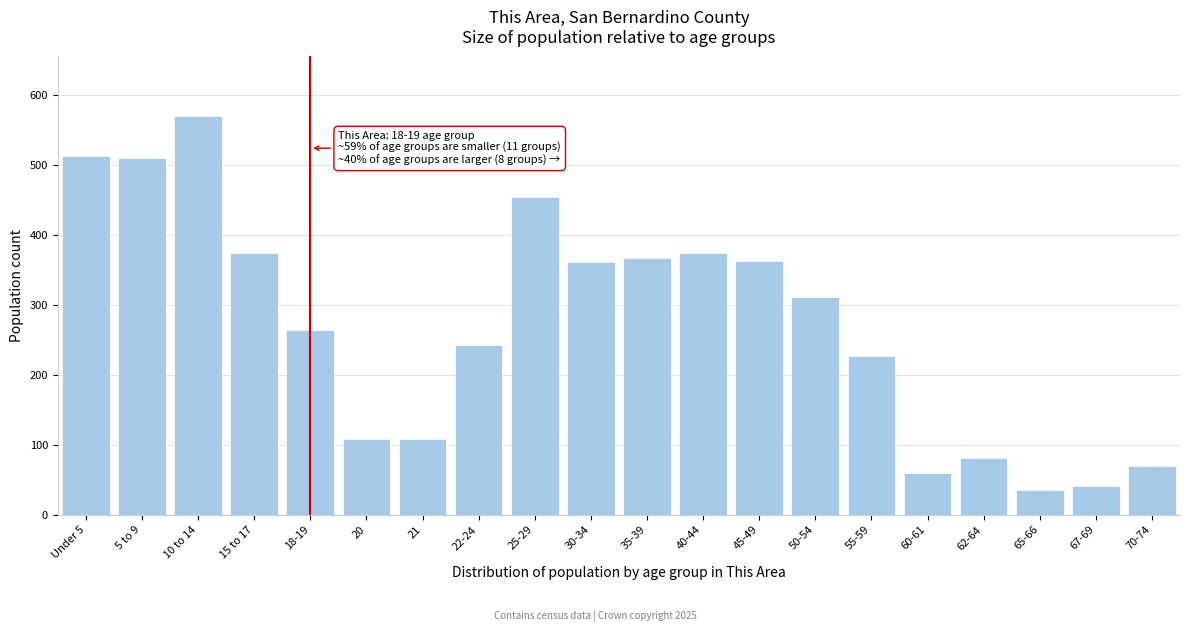

What is the difference between the maximum and minimum values?

534